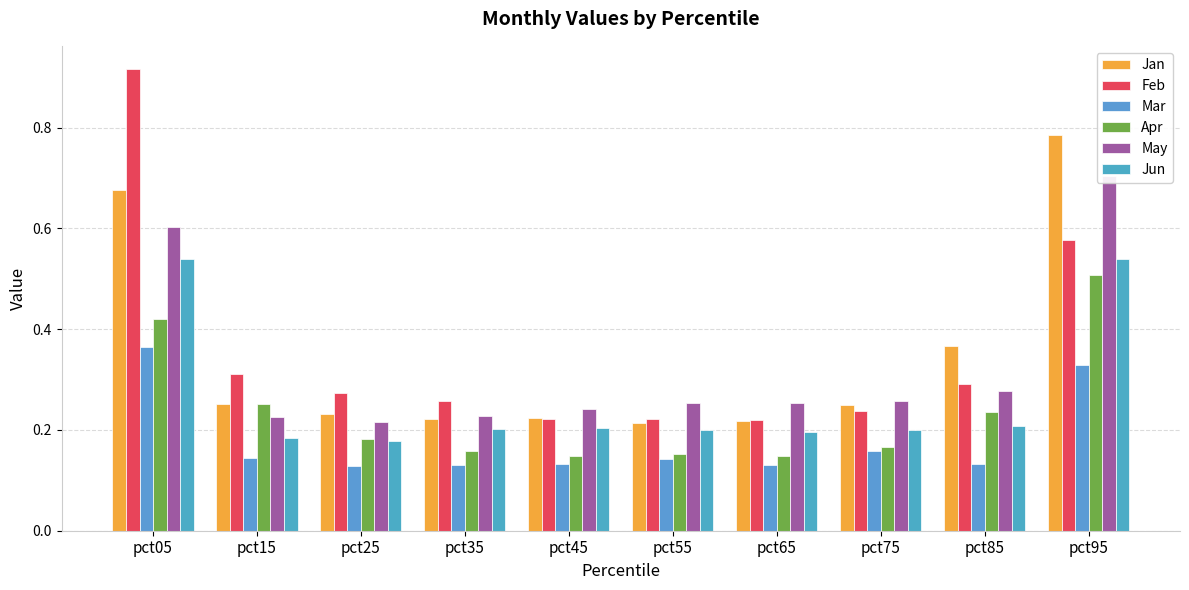

Which series changed the most between pct15 and pct55?

Apr